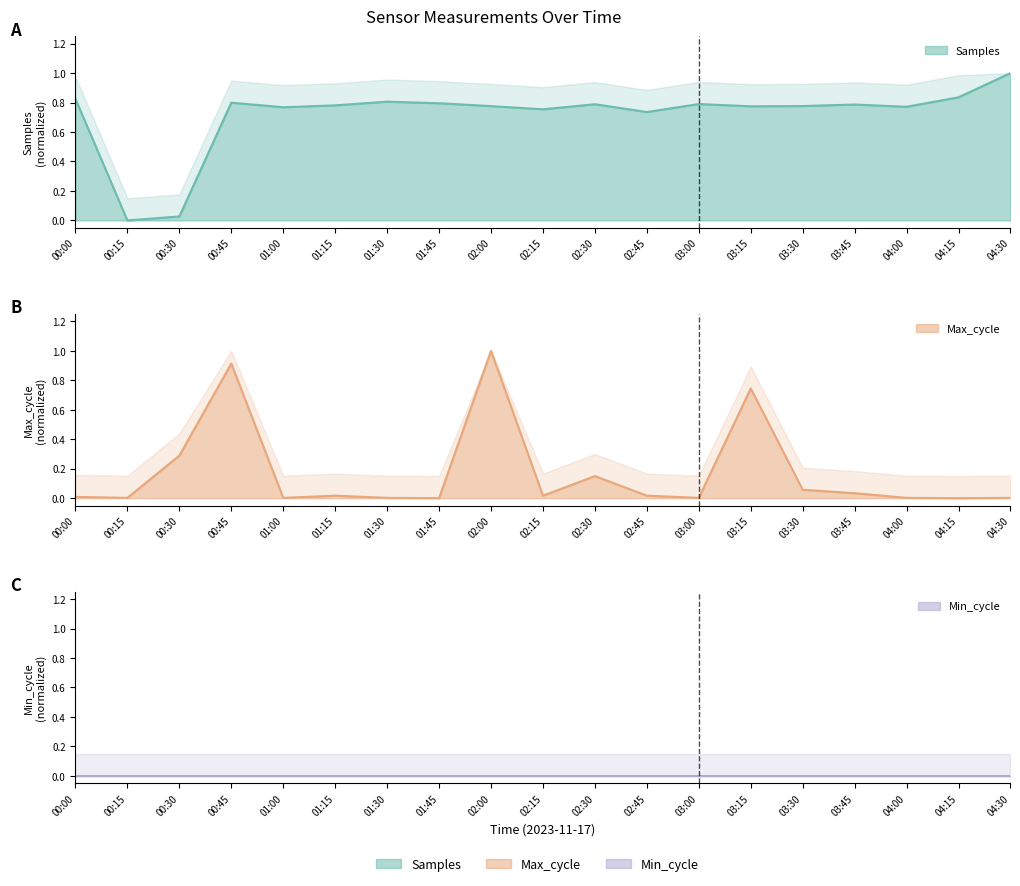

The Samples series shows 0.4 at 02:45. True or false?

False